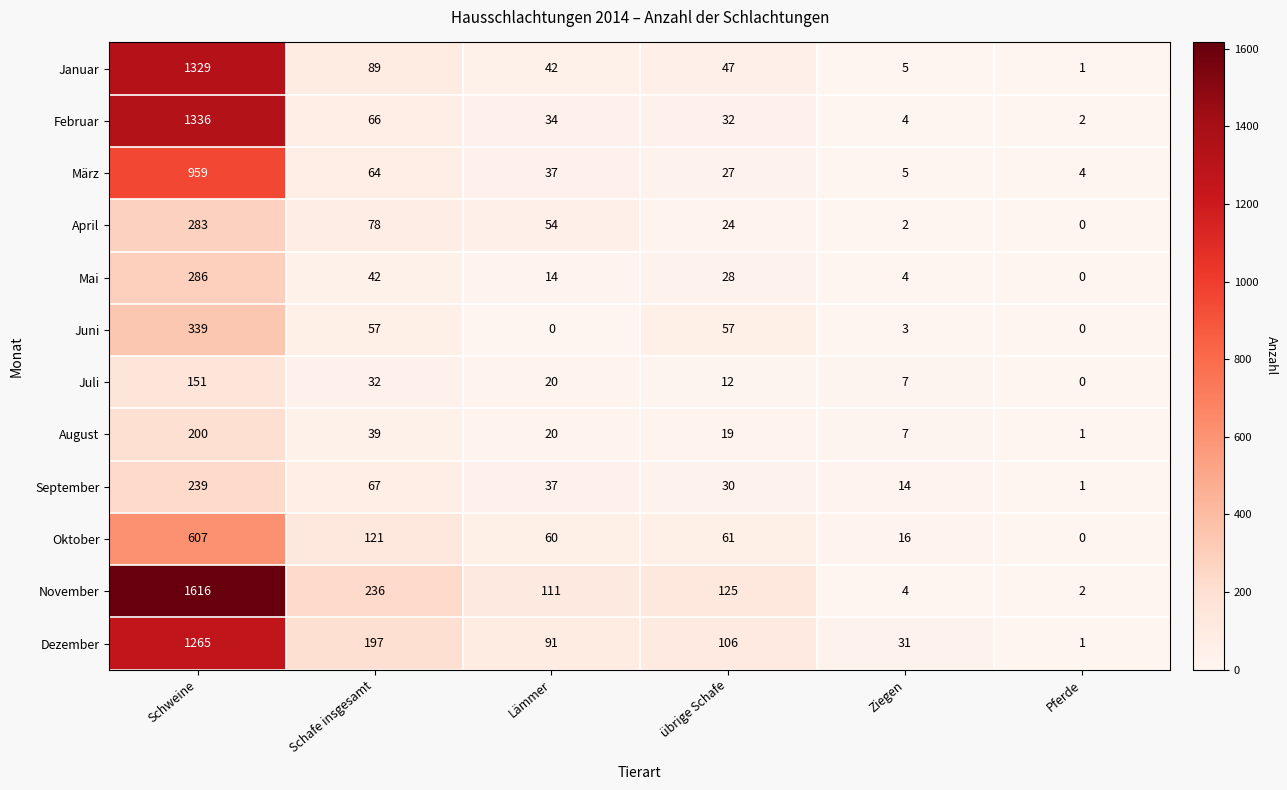

Which series has the largest total across all categories?

November